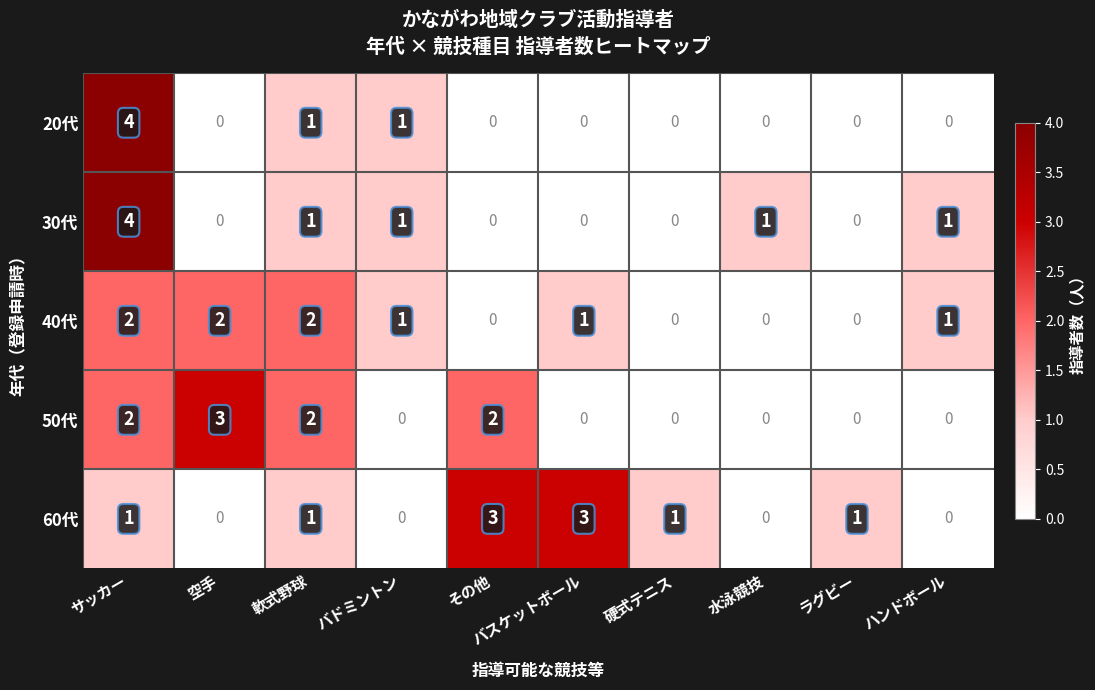

At which category is the sum across all series the highest?

サッカー